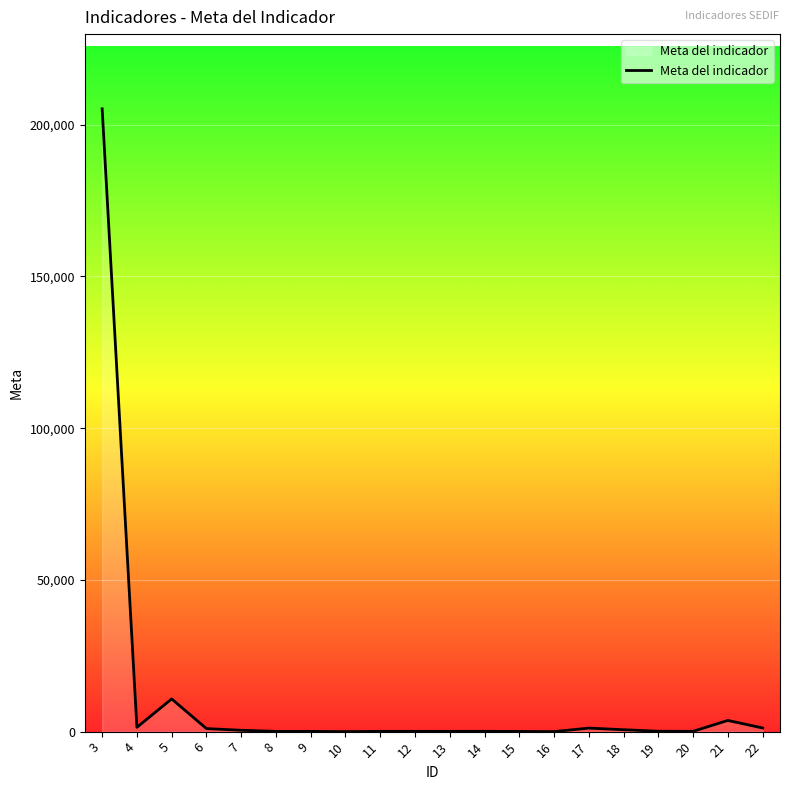

What is the greatest value displayed?

205229